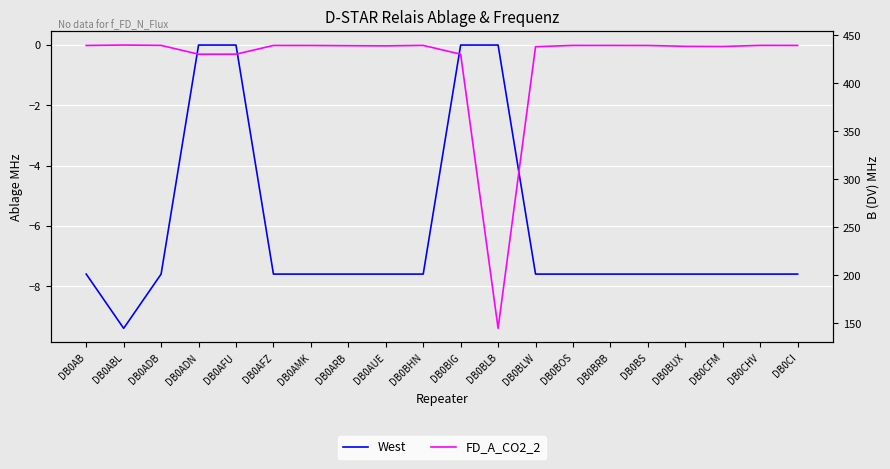

True or false: FD_A_CO2_2 and West cross at least once.

False